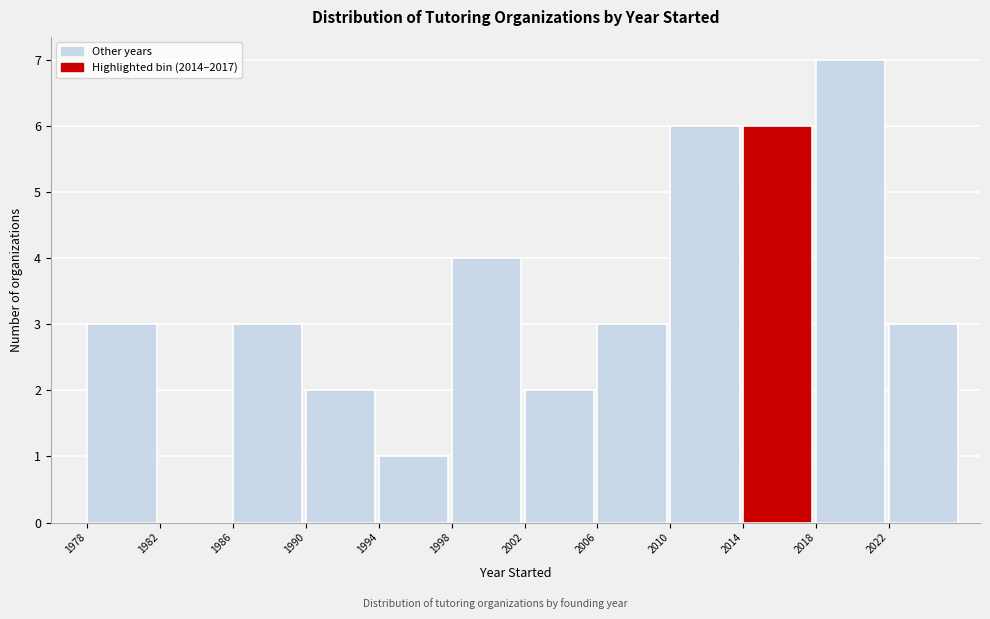

What is the height of the bar covering 2006 to 2010 on the x-axis? The values are not printed on the chart, so give them approximately, as read against the axis.

3